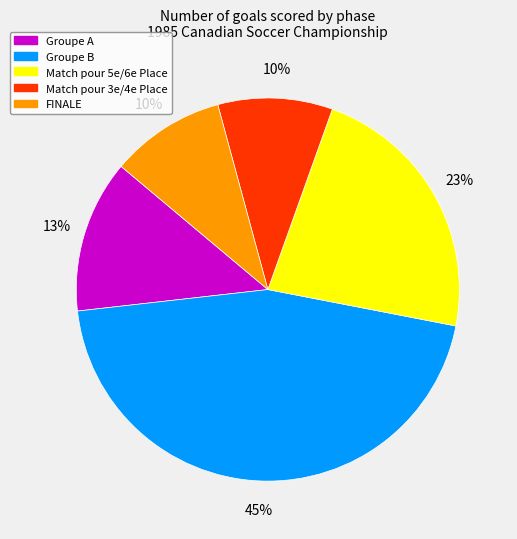

Which slice is the largest?

Groupe B